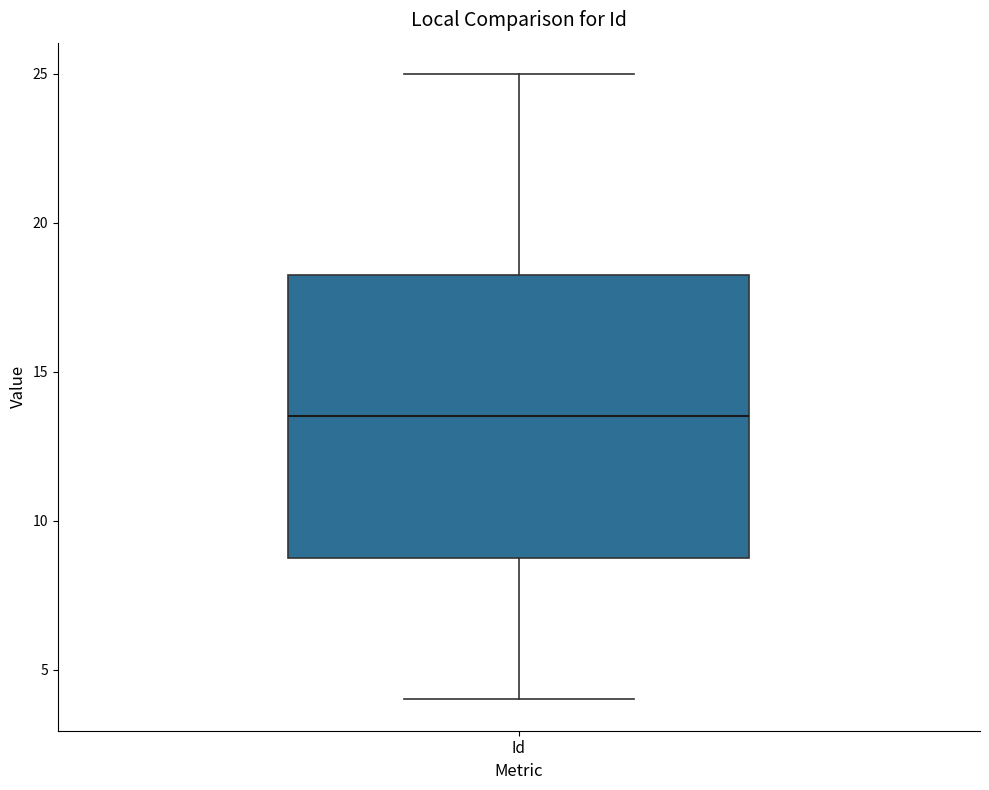

Transcribe this box plot: give where the median line is, the range the box spans, and where the two whiskers end, as read against the y-axis. The values are not printed on the chart, so give them approximately, as read against the axis.

median 13.5, box 9.0 to 18.5, whiskers 4.0 to 25.0